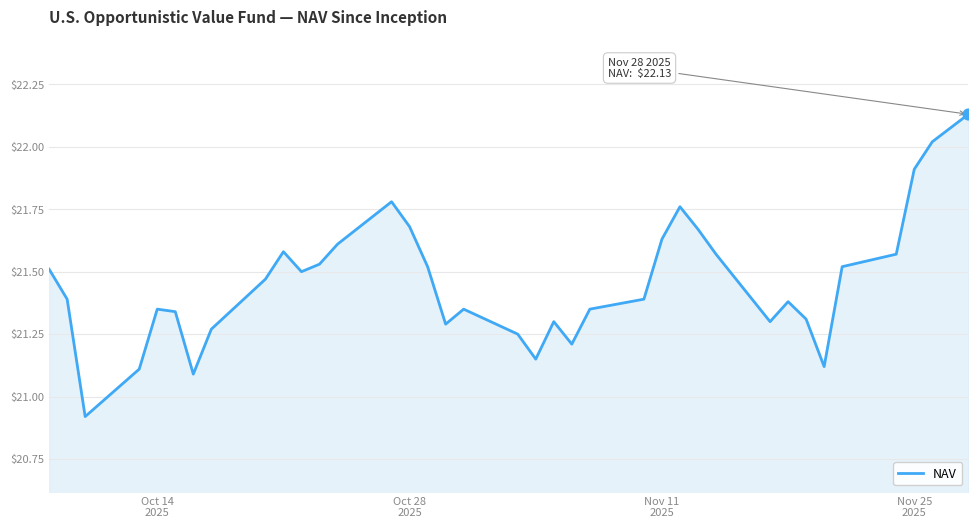

What is the difference between the maximum and minimum values?

1.2